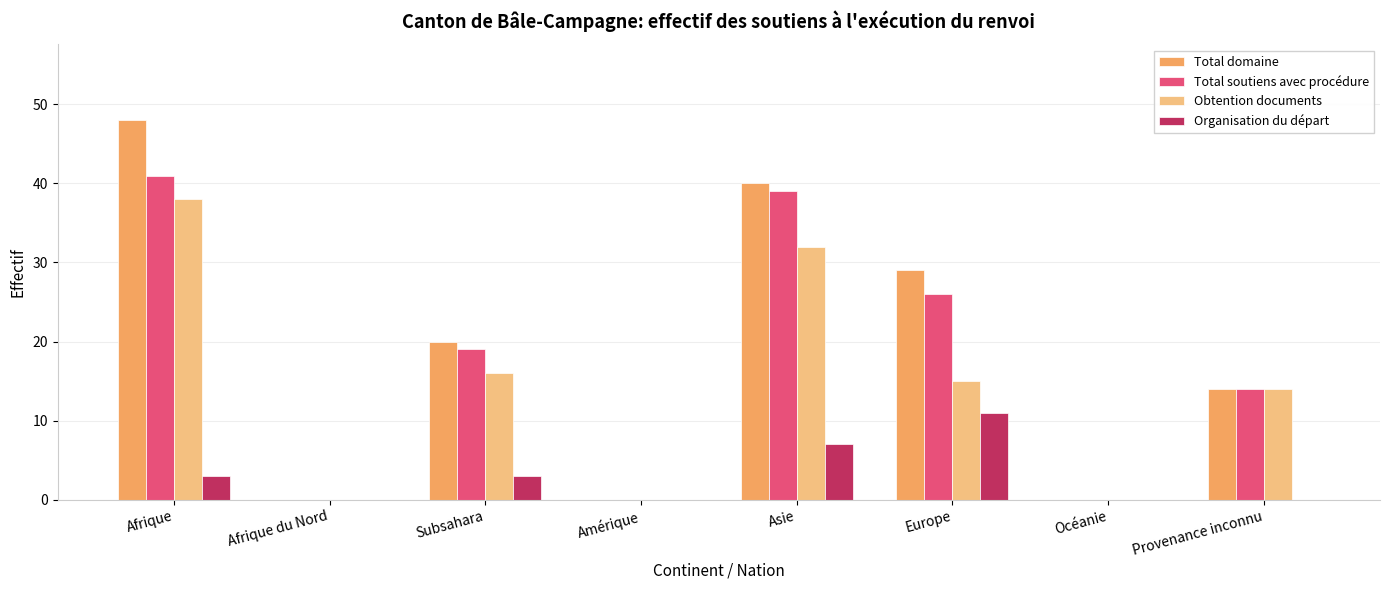

What are all the series names shown in the legend?

Total domaine, Total soutiens avec procédure, Obtention documents, Organisation du départ